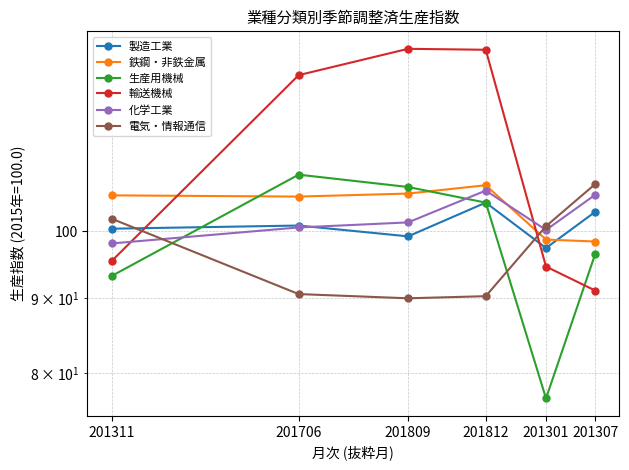

How many distinct data groups are displayed?

6